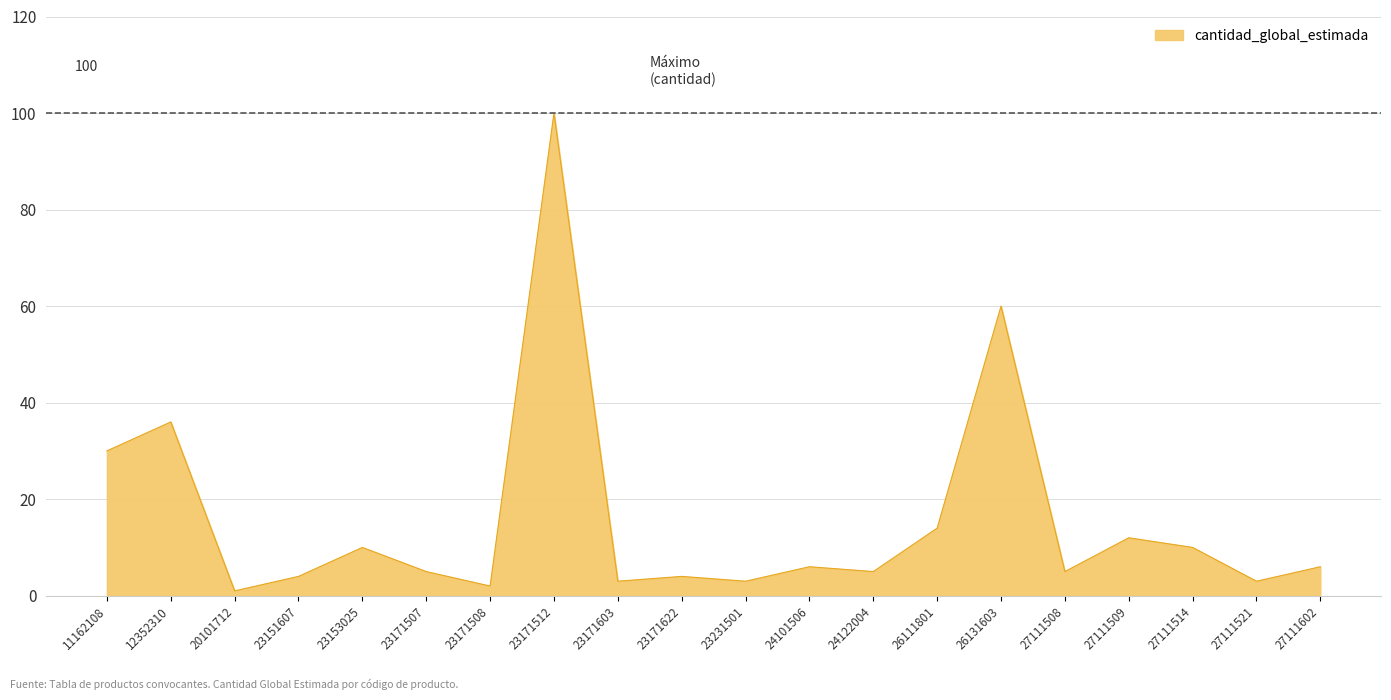

At which category does the data reach its first local valley?

20101712